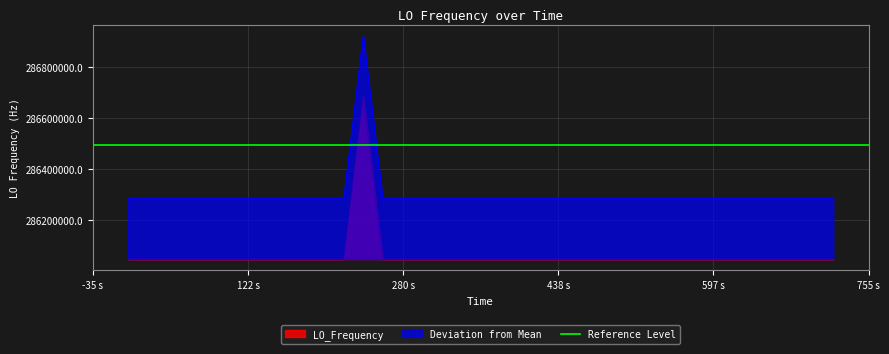

What is the value of the 13th point from the left?

286047000.4